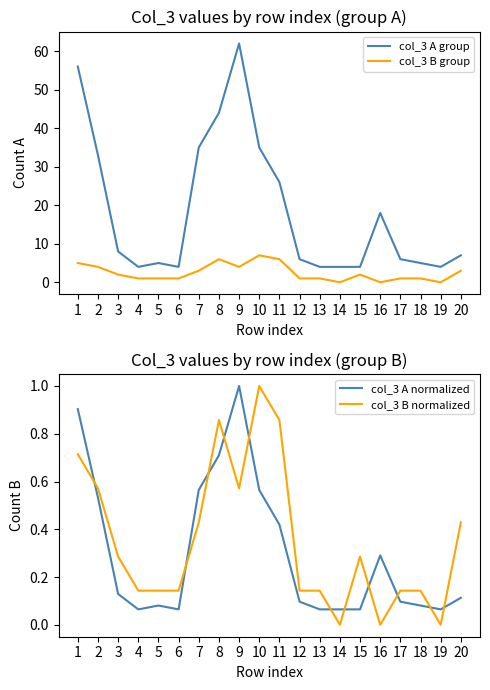

How many values in the col_3 B group series are below 2?

10